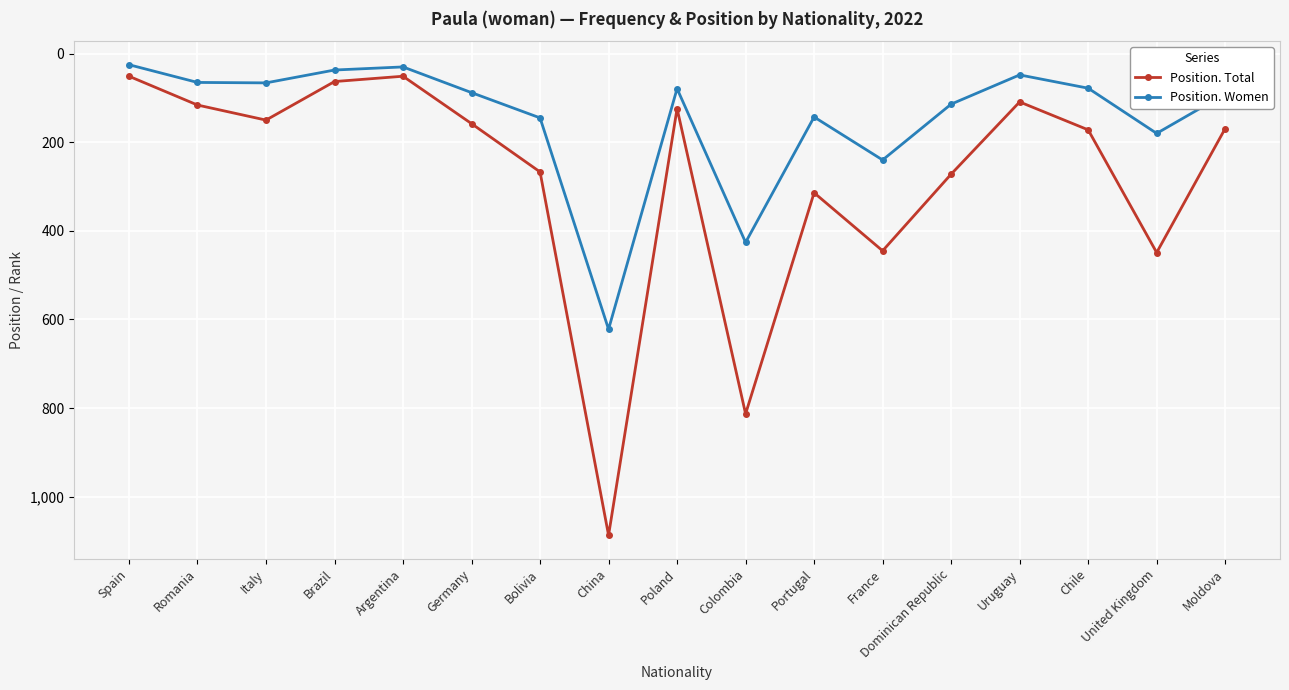

The Position. Women series shows 65 at Romania. True or false?

True